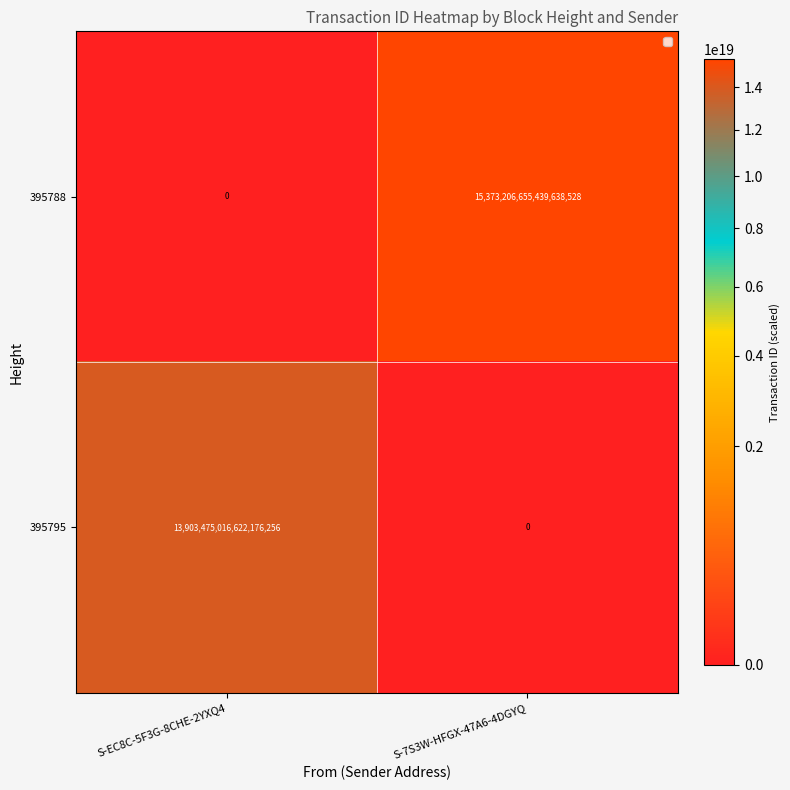

Which series has the largest range (max minus min)?

395788